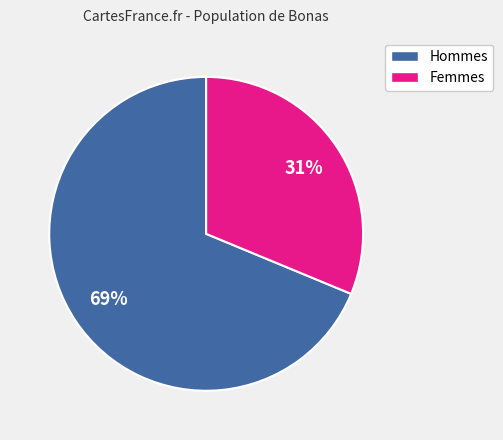

To the nearest percent, what is the average slice percentage?

50%